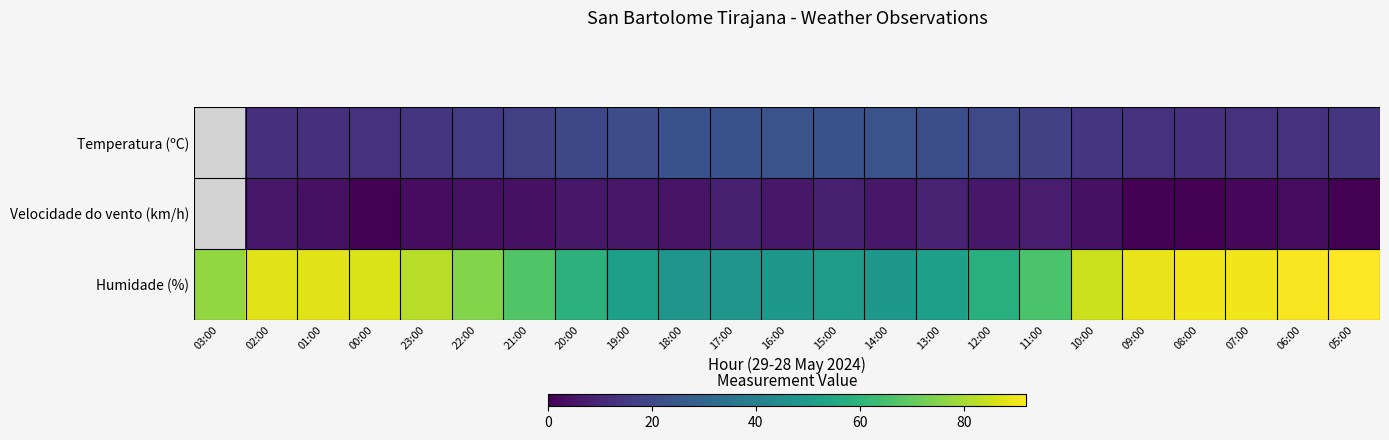

What value does the Temperatura (ºC) series have at 10:00?

13.9